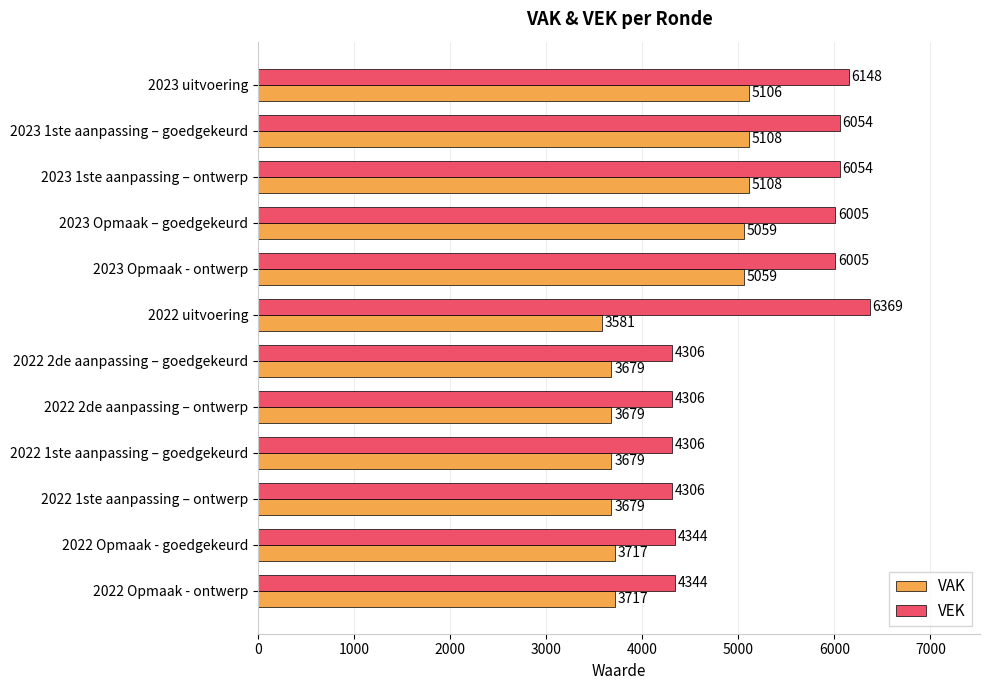

List the series in order of their peak value, highest first.

VEK, VAK